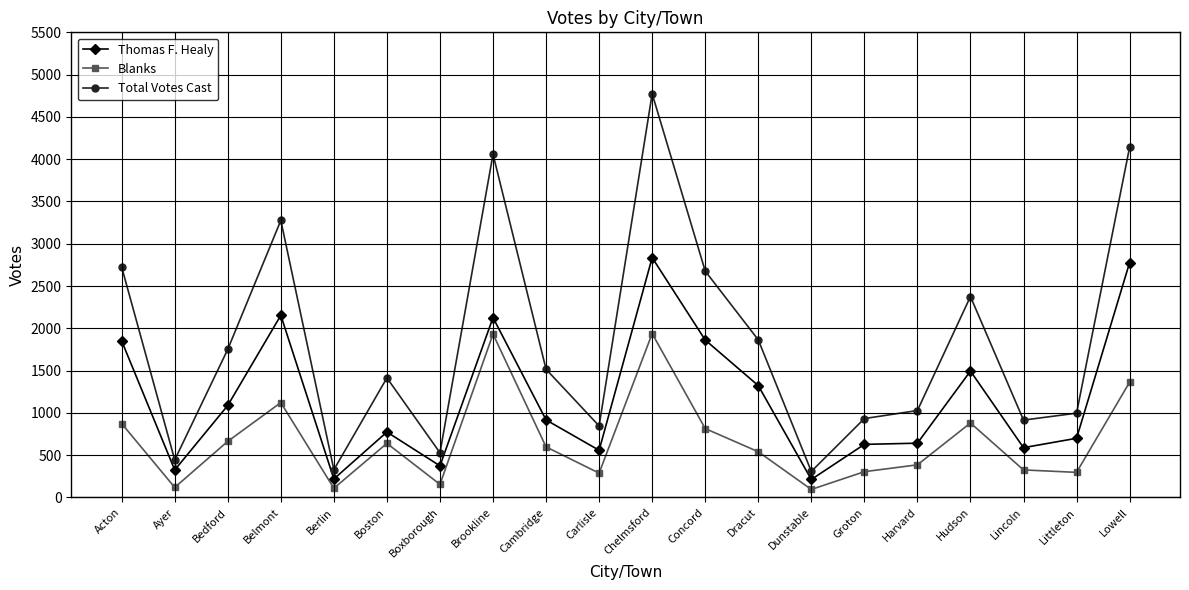

What is the difference between the maximum and second lowest values in the Thomas F. Healy series?

2617